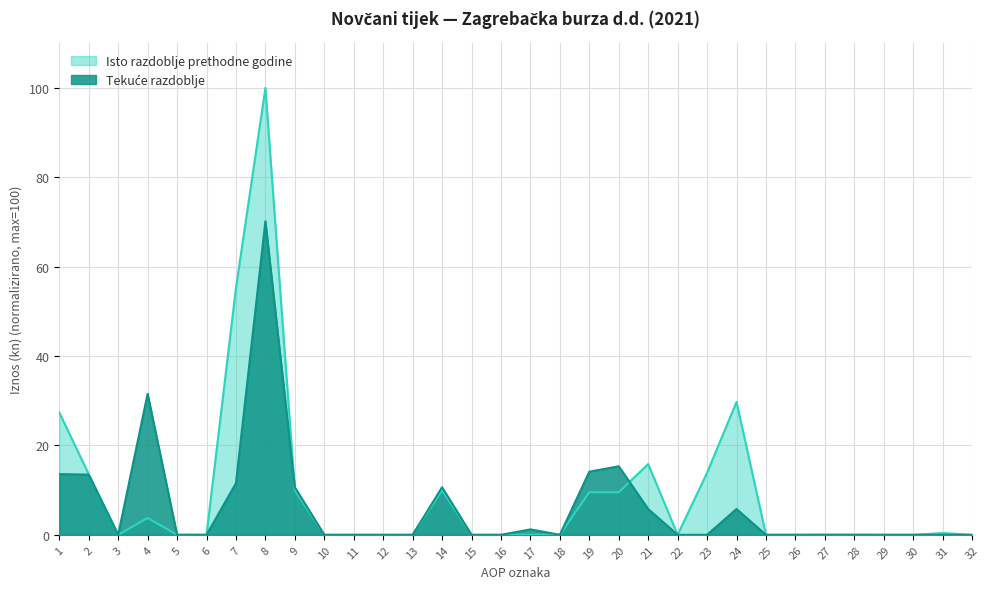

Is the value of Tekuće razdoblje at 24 greater than the value of Isto razdoblje prethodne godine at 29?

Yes